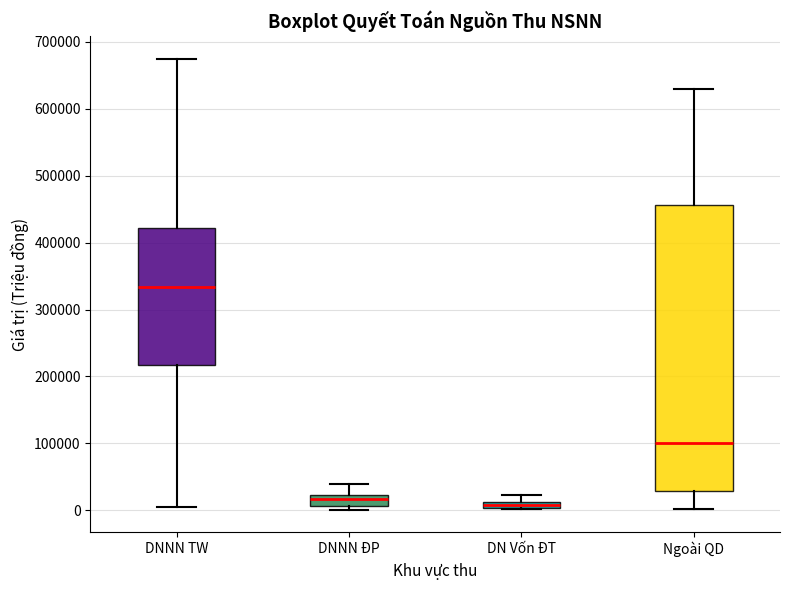

Where is the lower edge of the box for DN Vốn ĐT on the y-axis? The values are not printed on the chart, so give them approximately, as read against the axis.

0